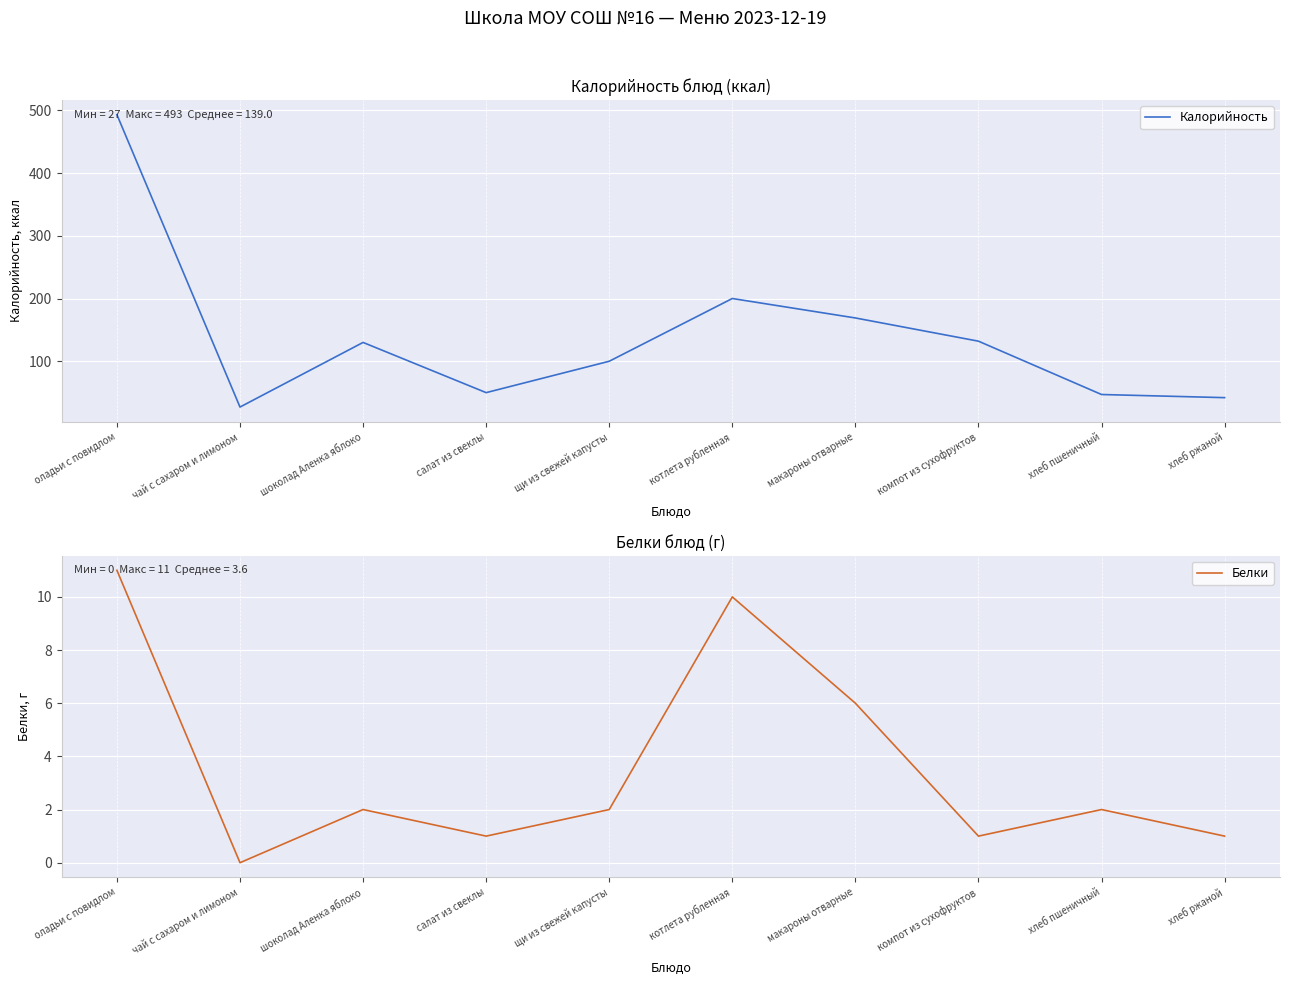

At which category does Белки reach its first local valley?

чай с сахаром и лимоном